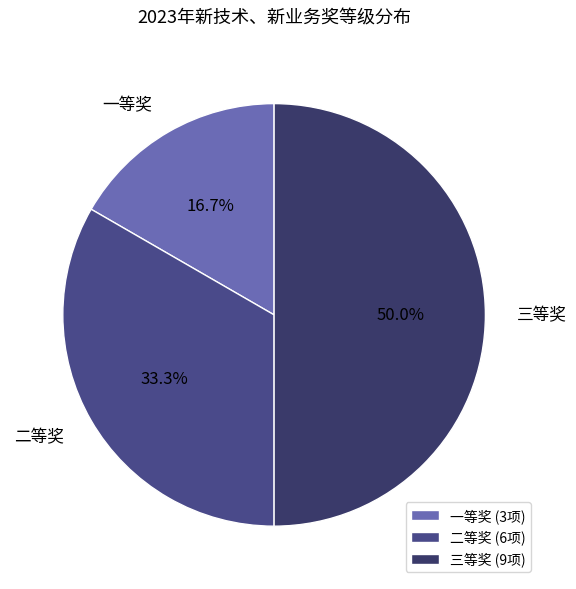

True or false: 二等奖 accounts for 33% of the total.

True